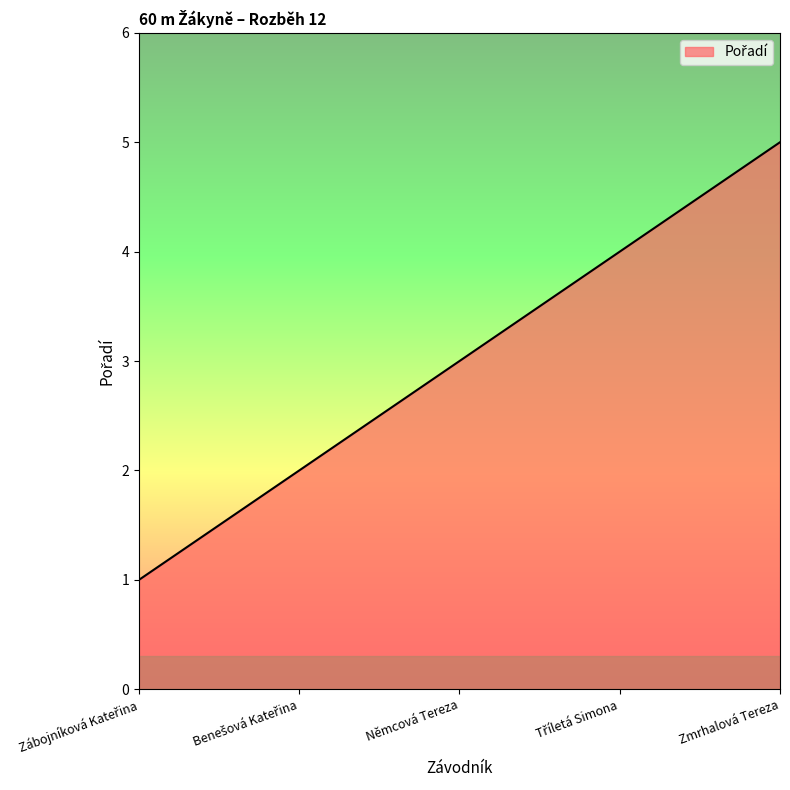

What is the difference between the maximum and minimum values?

4